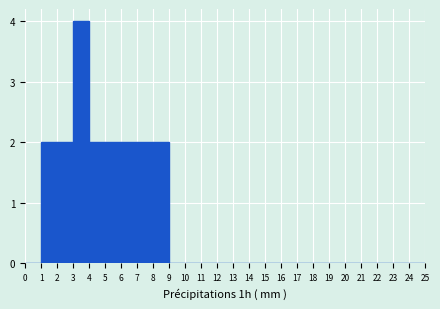

Reading left to right, transcribe this chart: for each bar, give the range it covers on the x-axis and its height. The values are not printed on the chart, so give them approximately, as read against the axis.

0 to 1: 0
1 to 2: 2
2 to 3: 2
3 to 4: 4
4 to 5: 2
5 to 6: 2
6 to 7: 2
7 to 8: 2
8 to 9: 2
9 to 10: 0
10 to 11: 0
11 to 12: 0
12 to 13: 0
13 to 14: 0
14 to 15: 0
15 to 16: 0
16 to 17: 0
17 to 18: 0
18 to 19: 0
19 to 20: 0
20 to 21: 0
21 to 22: 0
22 to 23: 0
23 to 24: 0
24 to 25: 0